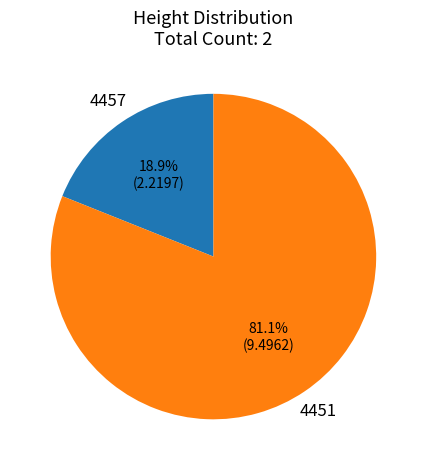

Is it true that 4451 is 72% of the pie?

False